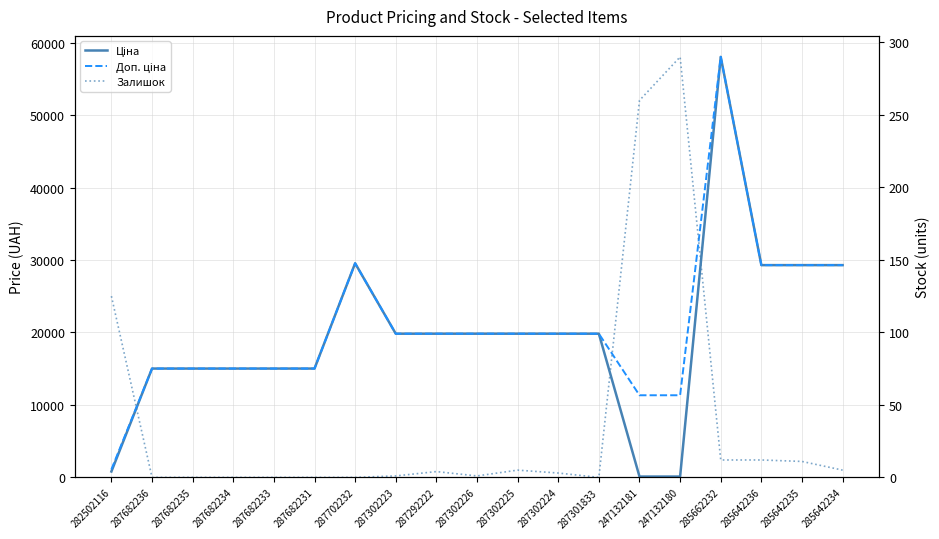

Reading left to right, extract all data points from this chart.

Ціна: 813.0	15019.2	15019.2	15019.2	15019.2	15019.2	29548.9	19831.1	19831.1	19831.1	19831.1	19831.1	19831.1	113.3	113.3	58037.0	29294.9	29294.9	29294.9
Доп. ціна: 1101.8	15019.2	15019.2	15019.2	15019.2	15019.2	29548.9	19831.1	19831.1	19831.1	19831.1	19831.1	19831.1	11334.0	11334.0	58037.0	29294.9	29294.9	29294.9
Залишок: 125.0	0.0	0.0	0.0	0.0	0.0	0.0	1.0	4.0	1.0	5.0	3.0	0.0	260.0	290.0	12.0	12.0	11.0	5.0